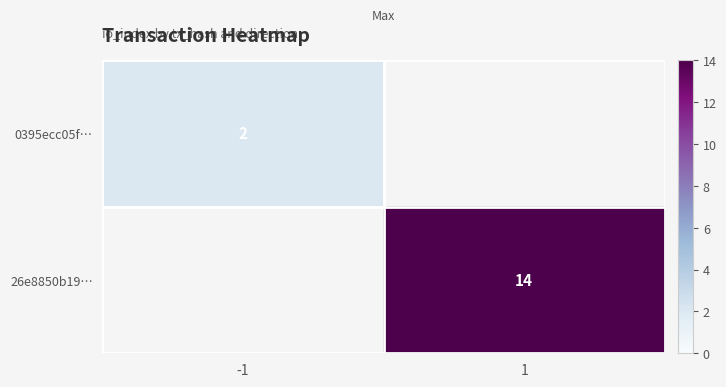

At how many categories does at least one series exceed 7?

1